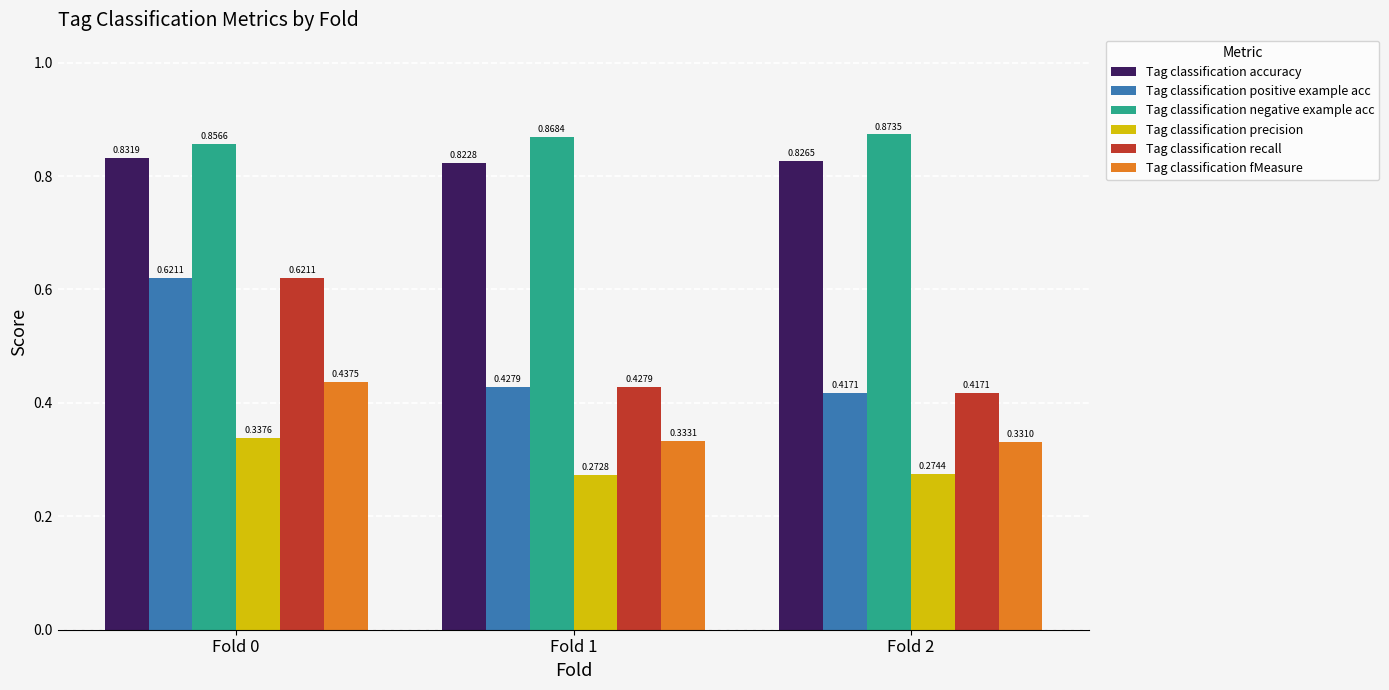

What is the total value across all series at Fold 0?

3.7